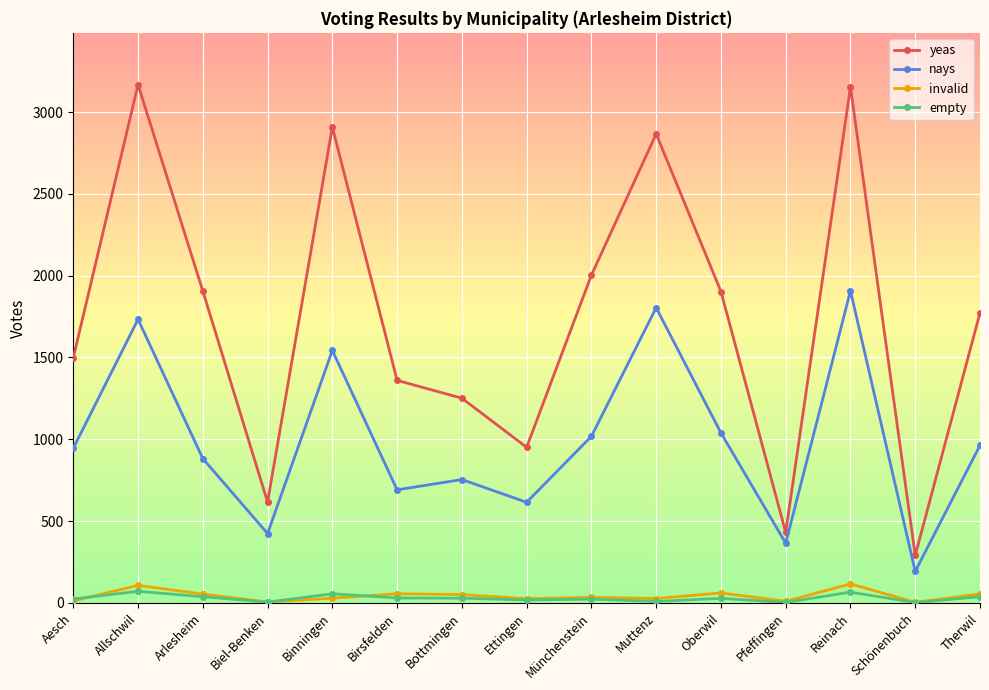

True or false: nays and empty cross at least once.

False